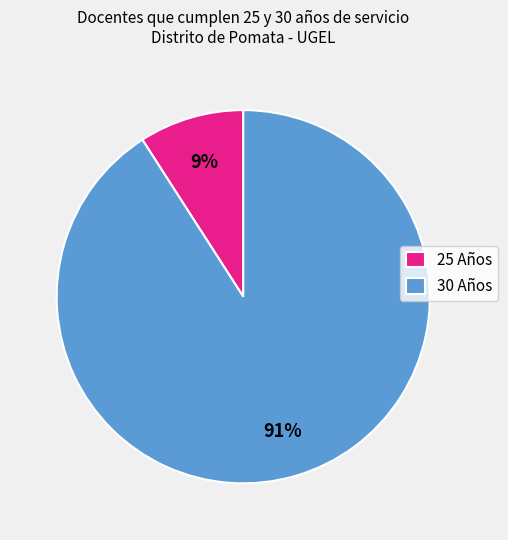

Do 30 Años and 25 Años together represent more than half of the pie?

Yes